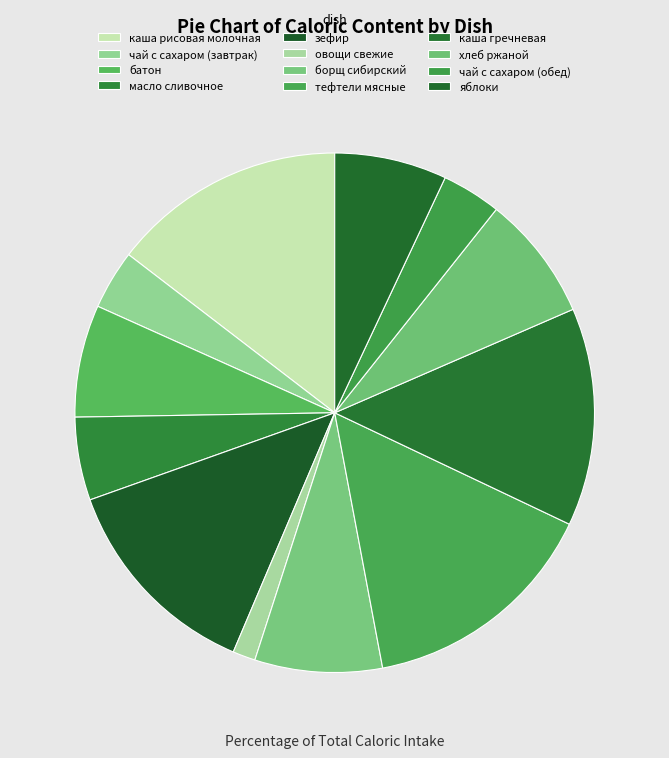

The каша гречневая slice represents 14% of the pie. True or false?

True